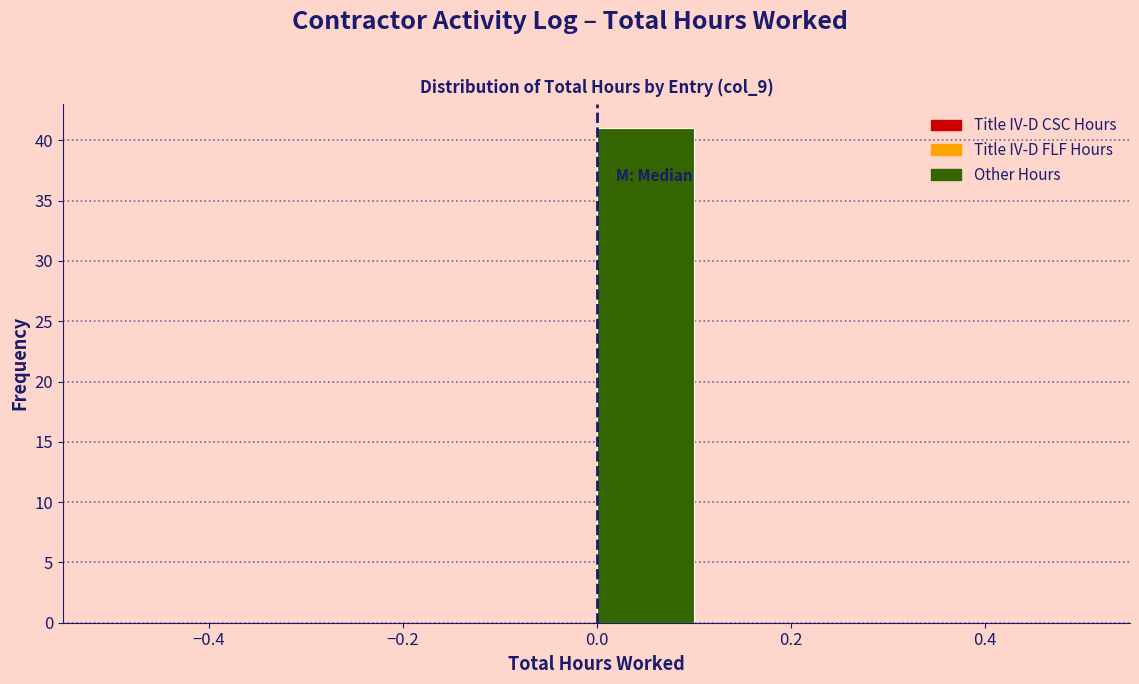

Reading left to right, transcribe this chart: for each bar, give the range it covers on the x-axis and its height. The values are not printed on the chart, so give them approximately, as read against the axis.

-0.5 to -0.4: 0
-0.4 to -0.3: 0
-0.3 to -0.2: 0
-0.2 to -0.1: 0
-0.1 to 0.0: 0
0.0 to 0.1: 41
0.1 to 0.2: 0
0.2 to 0.3: 0
0.3 to 0.4: 0
0.4 to 0.5: 0